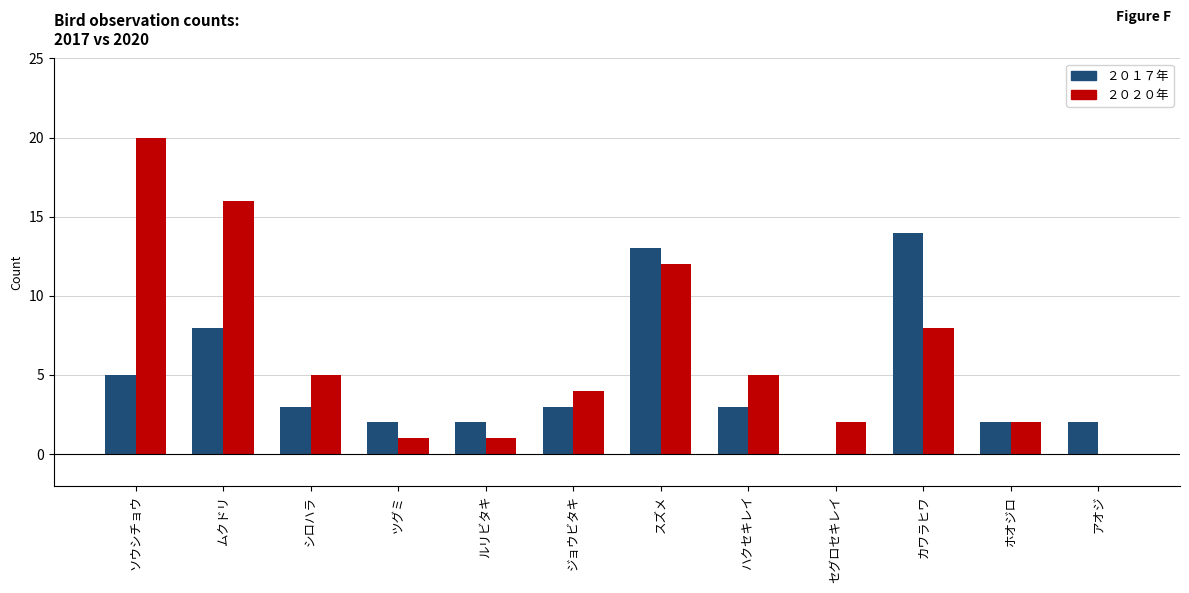

Count the number of data series in this chart.

2